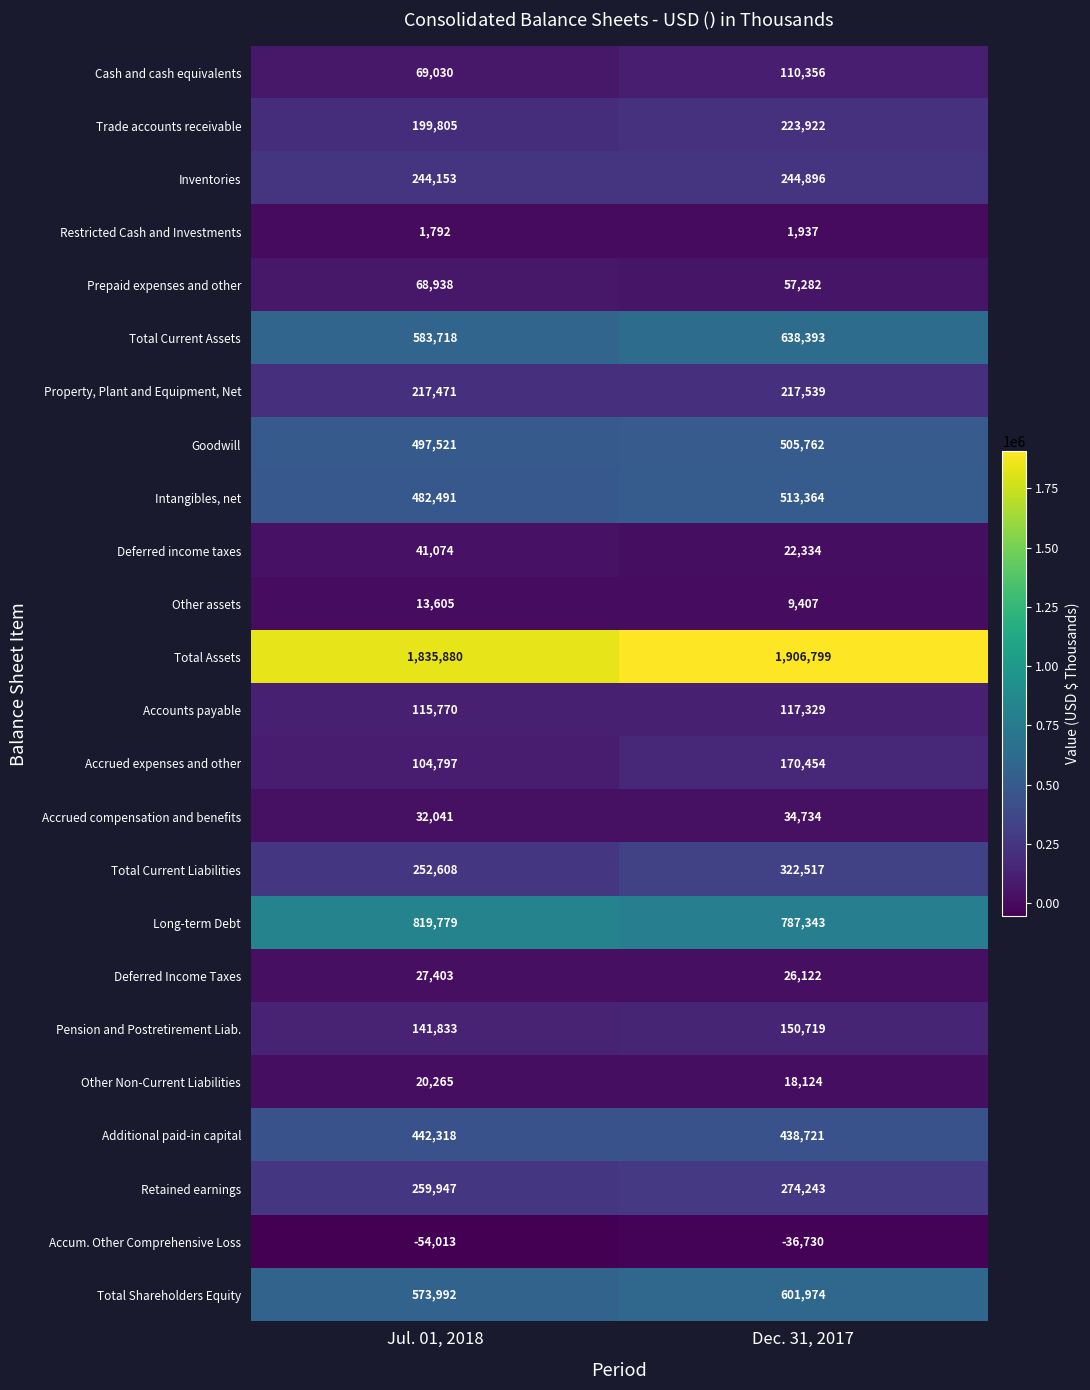

What is the difference between the highest and lowest values at Jul. 01, 2018?

1889893